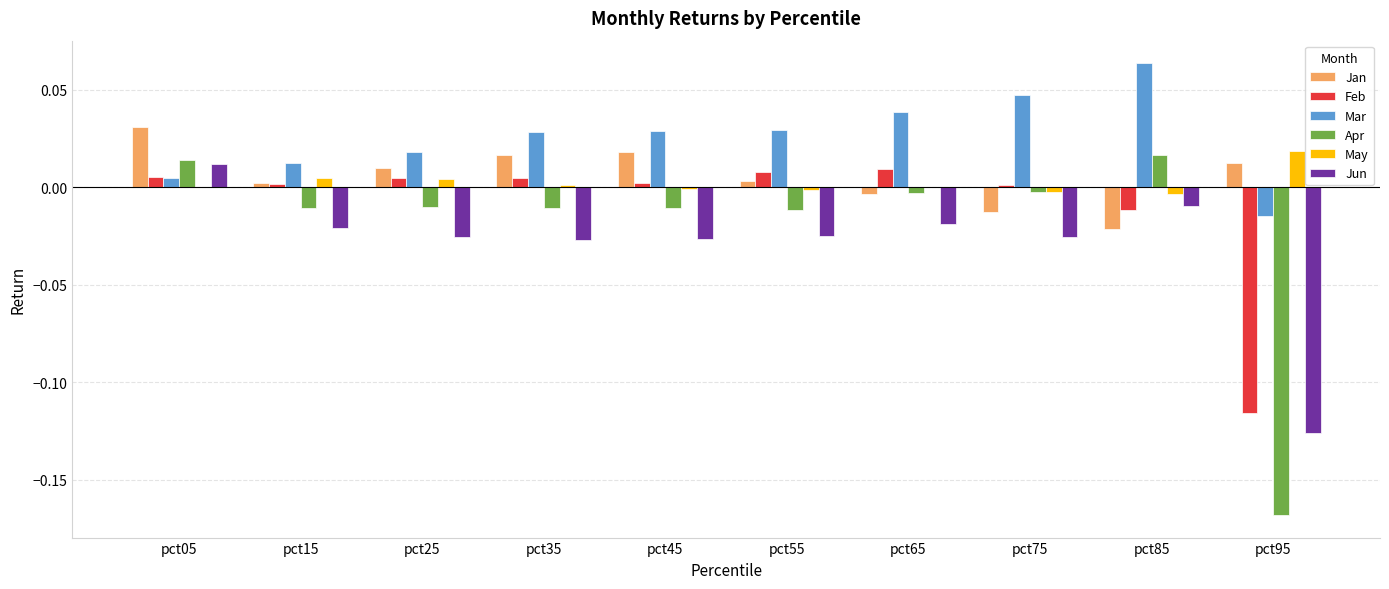

How many values in the Jun series exceed 0?

1